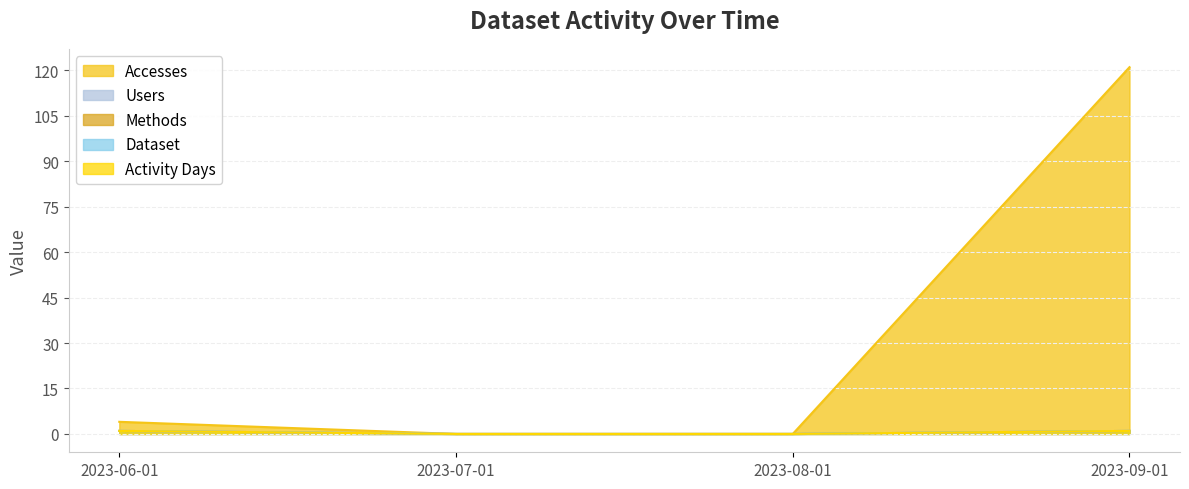

Reading left to right, extract all data points from this chart.

Accesses: 2023-06-01=4	2023-07-01=0	2023-08-01=0	2023-09-01=121
Users: 2023-06-01=1	2023-07-01=0	2023-08-01=0	2023-09-01=1
Methods: 2023-06-01=1	2023-07-01=0	2023-08-01=0	2023-09-01=1
Dataset: 2023-06-01=1	2023-07-01=0	2023-08-01=0	2023-09-01=1
Activity Days: 2023-06-01=1	2023-07-01=0	2023-08-01=0	2023-09-01=1